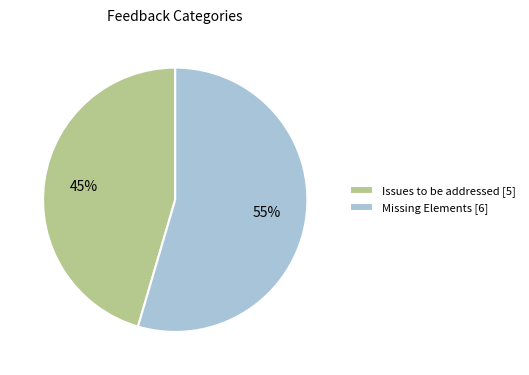

To the nearest percent, what is the combined percentage of Missing Elements [6] and Issues to be addressed [5]?

100%